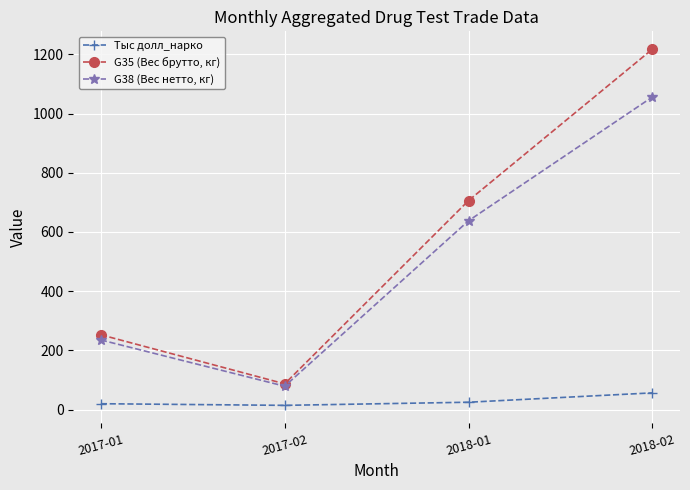

List the series in order of their peak value, lowest first.

Тыс долл_нарко, G38 (Вес нетто, кг), G35 (Вес брутто, кг)